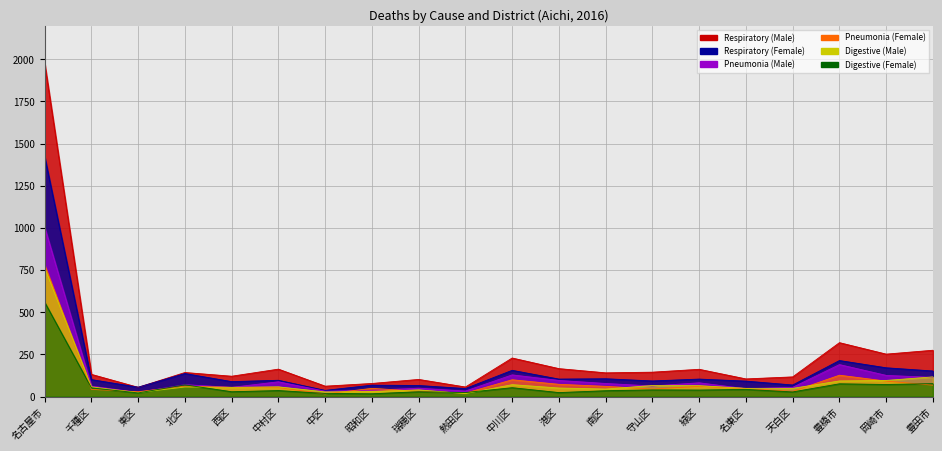

At which category does Digestive (Female) reach its first local valley?

東区